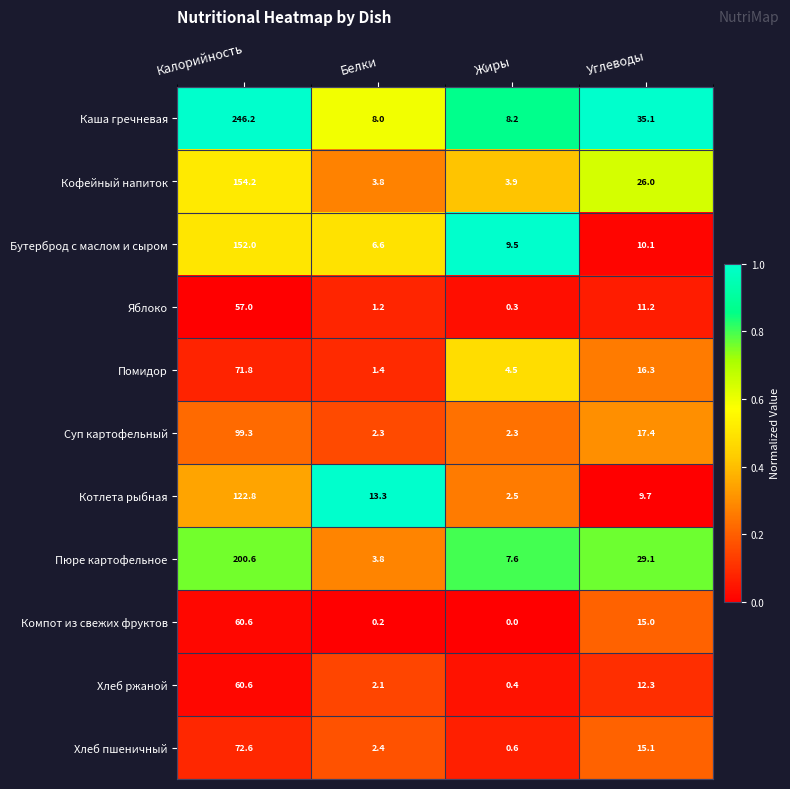

At which category does the chart reach its minimum across all series?

Жиры